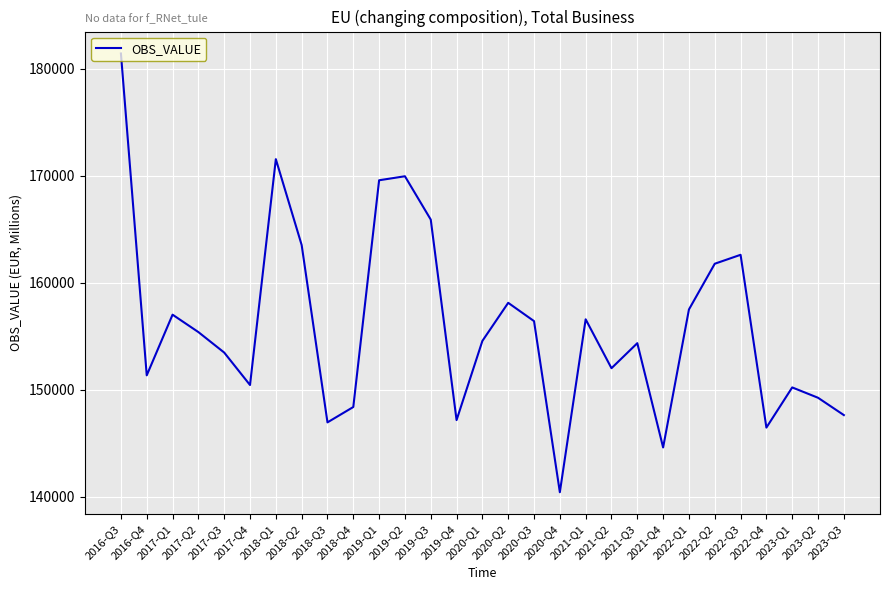

Is this an area chart (filled region under the line)?

No